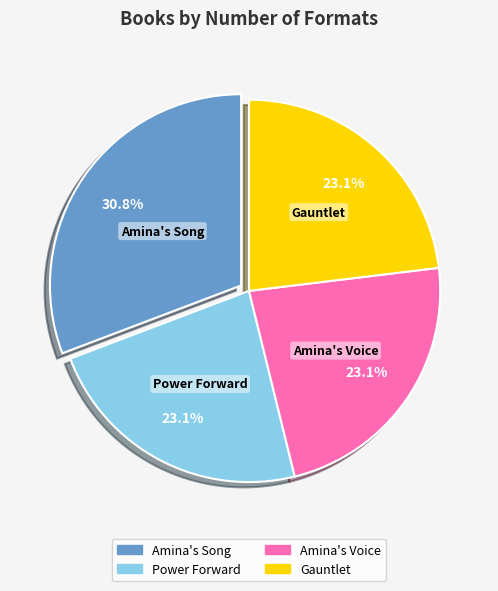

What is the largest slice in the pie chart?

Amina's Song